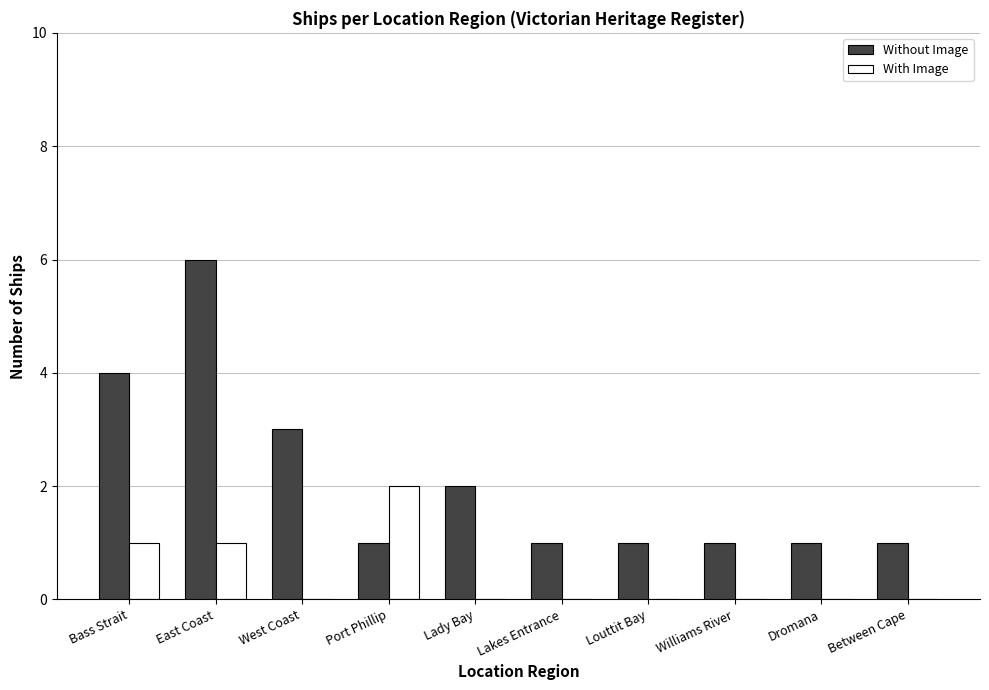

The With Image series shows 0 at Lady Bay. True or false?

True